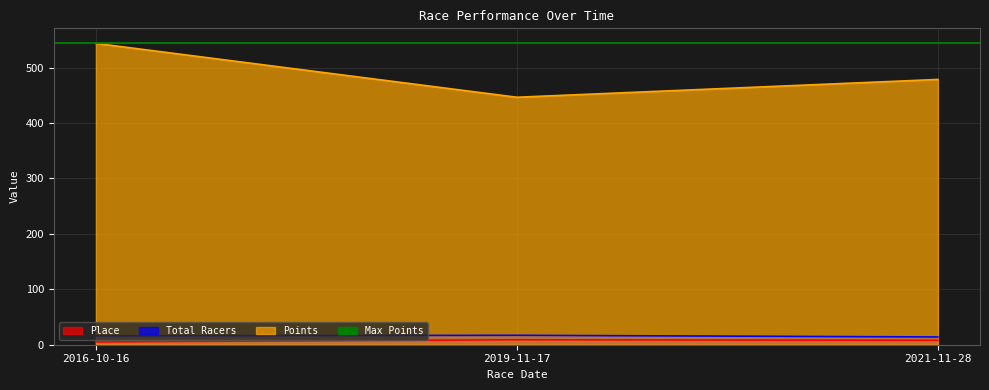

Does the chart have visible grid lines?

Yes